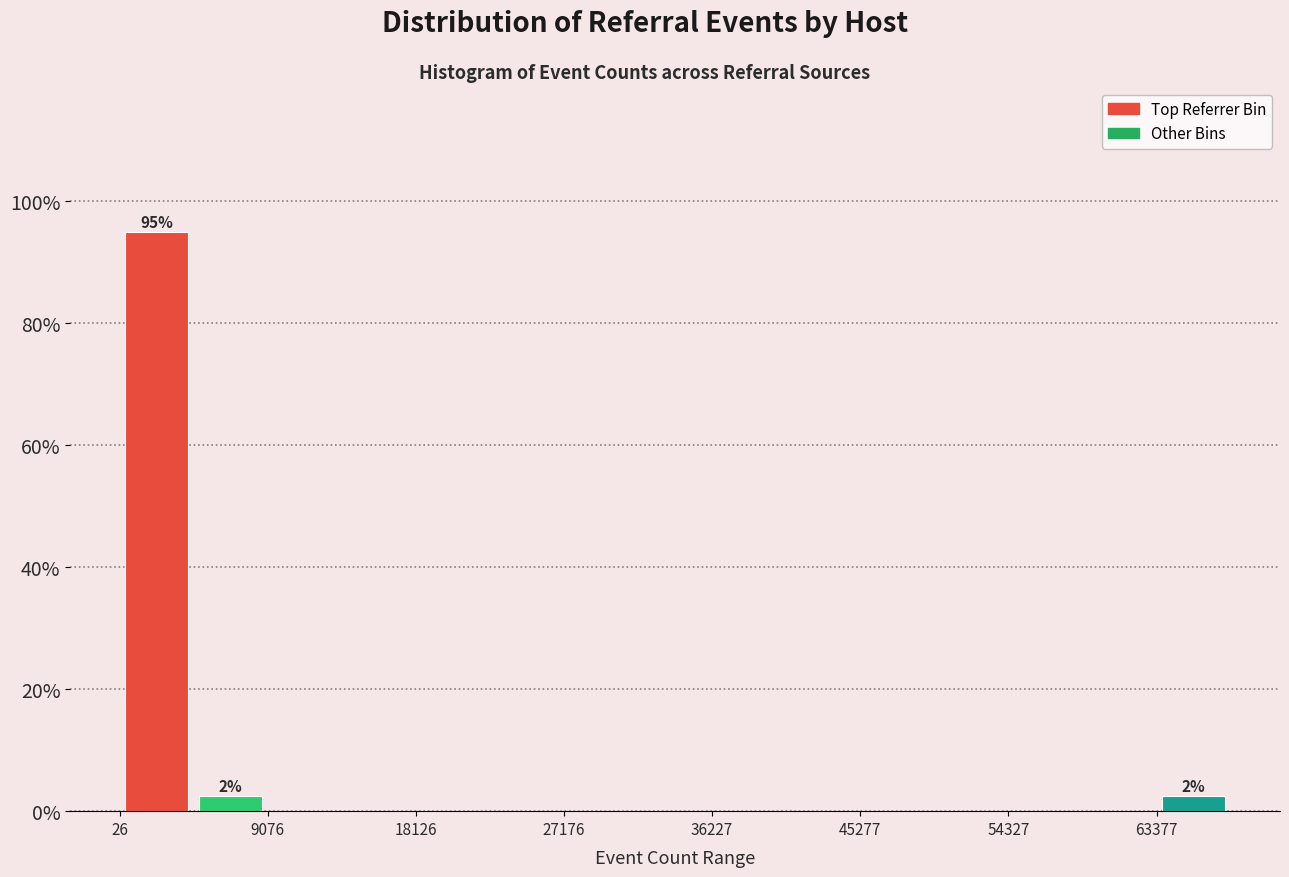

Which range on the x-axis has the tallest bar?

0 to 5000